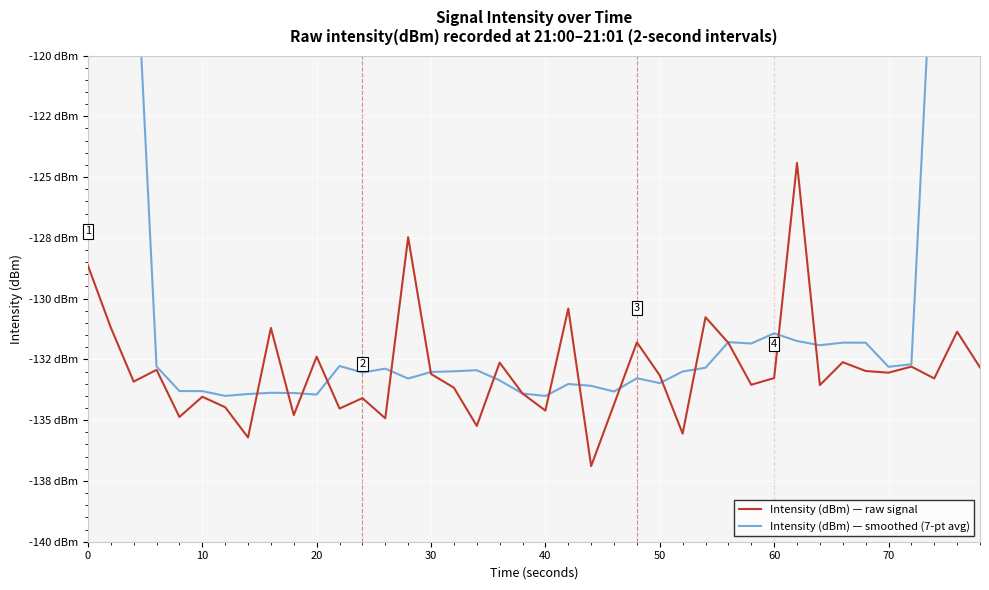

What is the sum of all Intensity (dBm) — smoothed (7-pt avg) values?

-5091.0